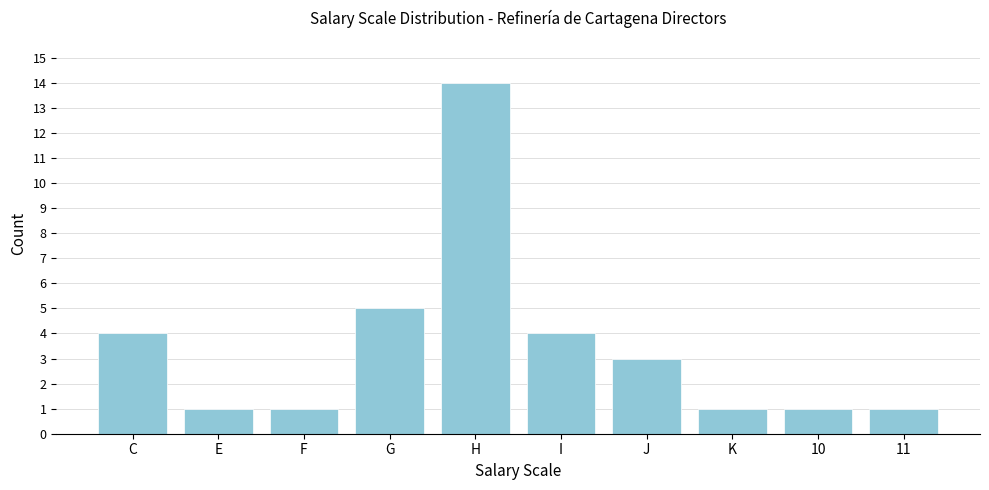

Reading left to right, extract all data points from this chart.

C=4	E=1	F=1	G=5	H=14	I=4	J=3	K=1	10=1	11=1